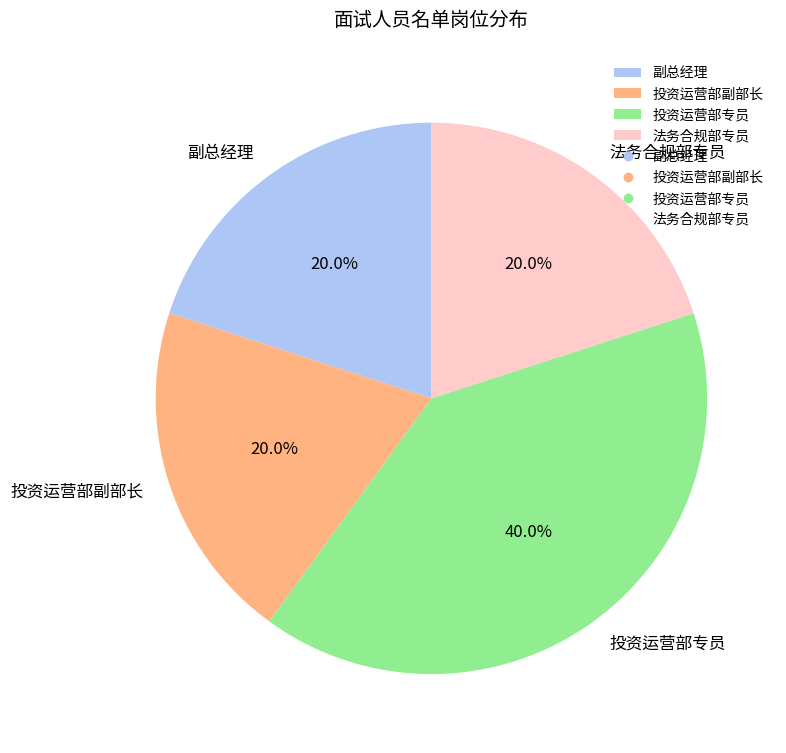

Is there a majority slice in this chart?

No